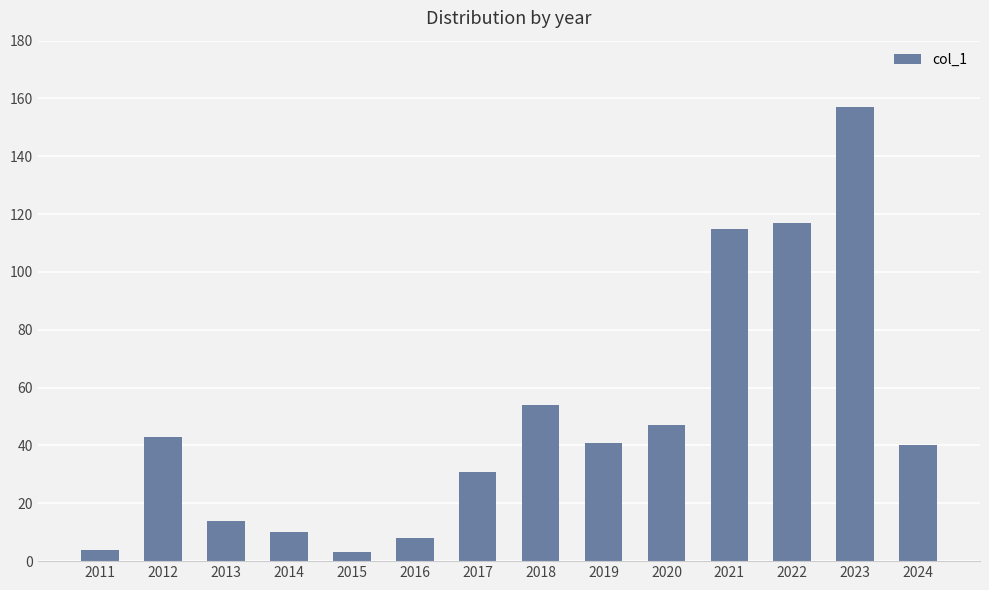

What is the greatest value displayed?

157